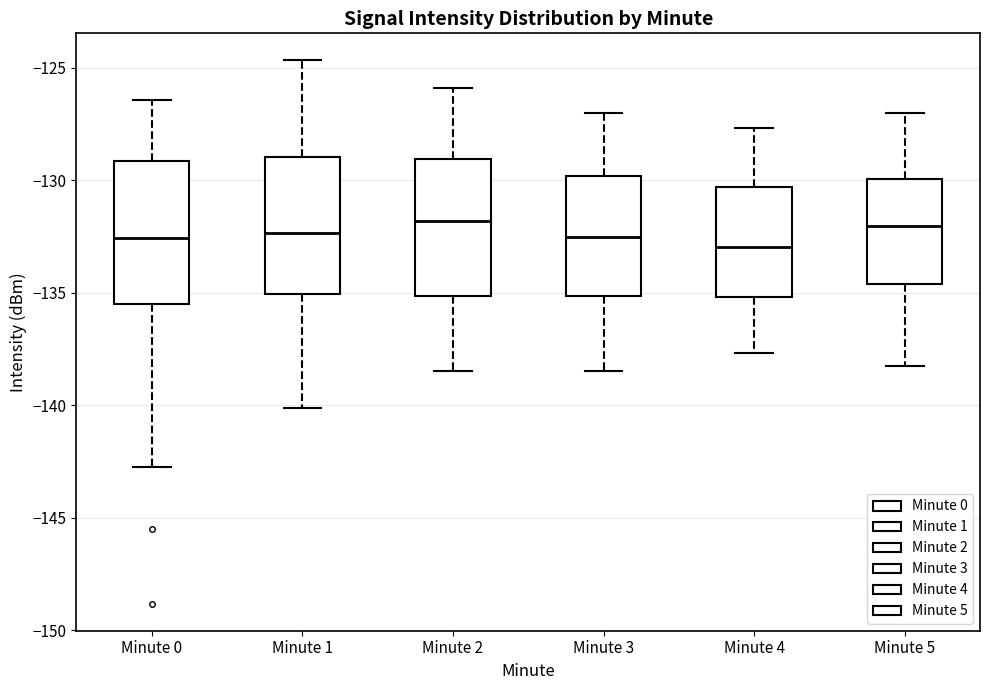

Where is the upper edge of the box for Minute 2 on the y-axis? The values are not printed on the chart, so give them approximately, as read against the axis.

-129.0